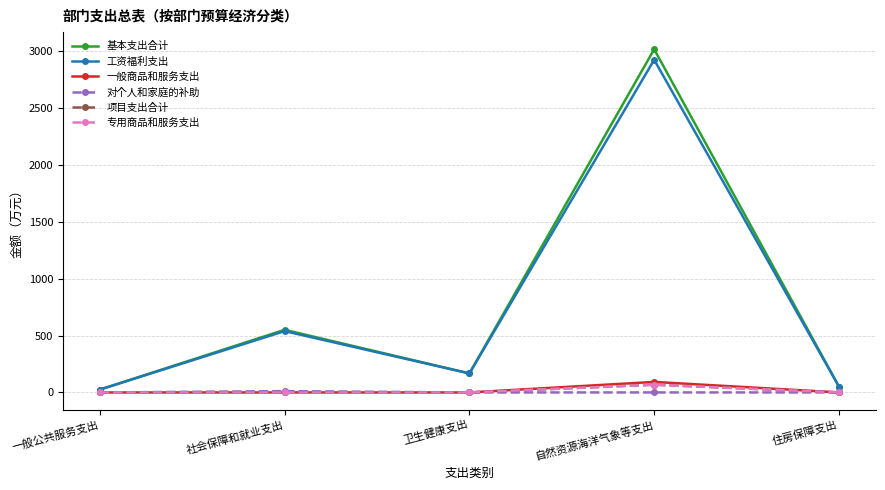

At which category does 专用商品和服务支出 reach its first local peak?

自然资源海洋气象等支出